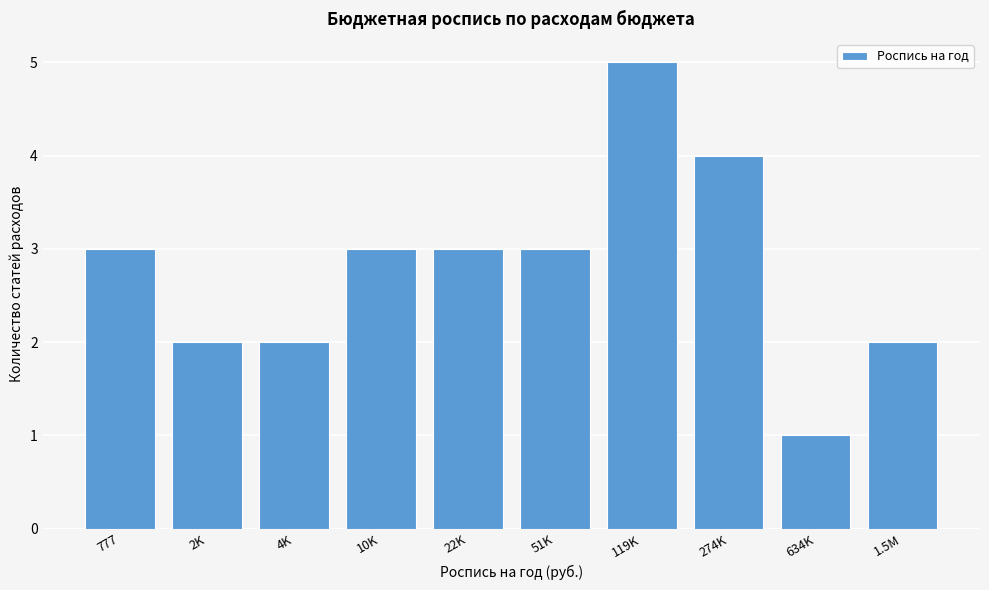

Reading left to right, transcribe all the data shown in this chart.

777=3	2K=2	4K=2	10K=3	22K=3	51K=3	119K=5	274K=4	634K=1	1.5M=2